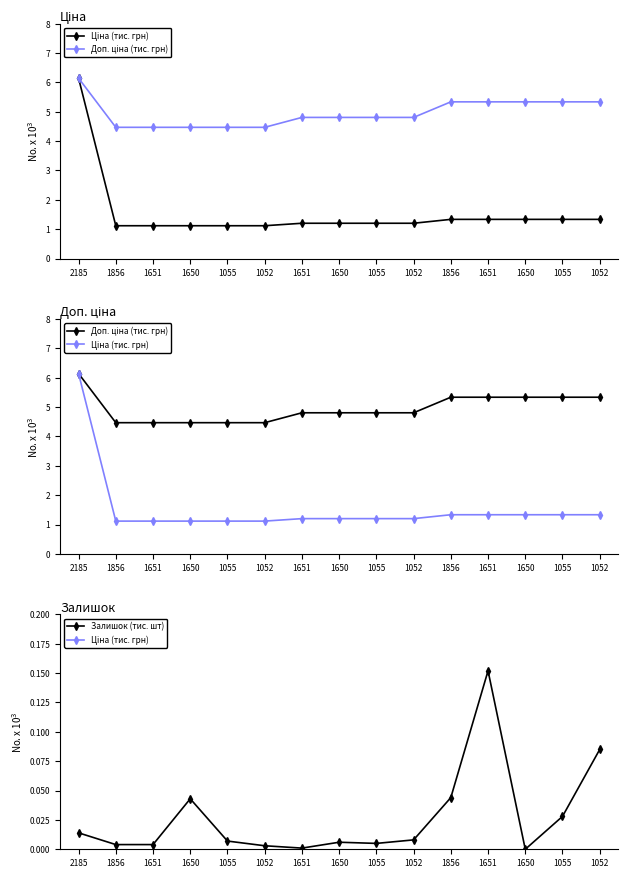

What is the difference between the highest and lowest values at 1650?

4.4